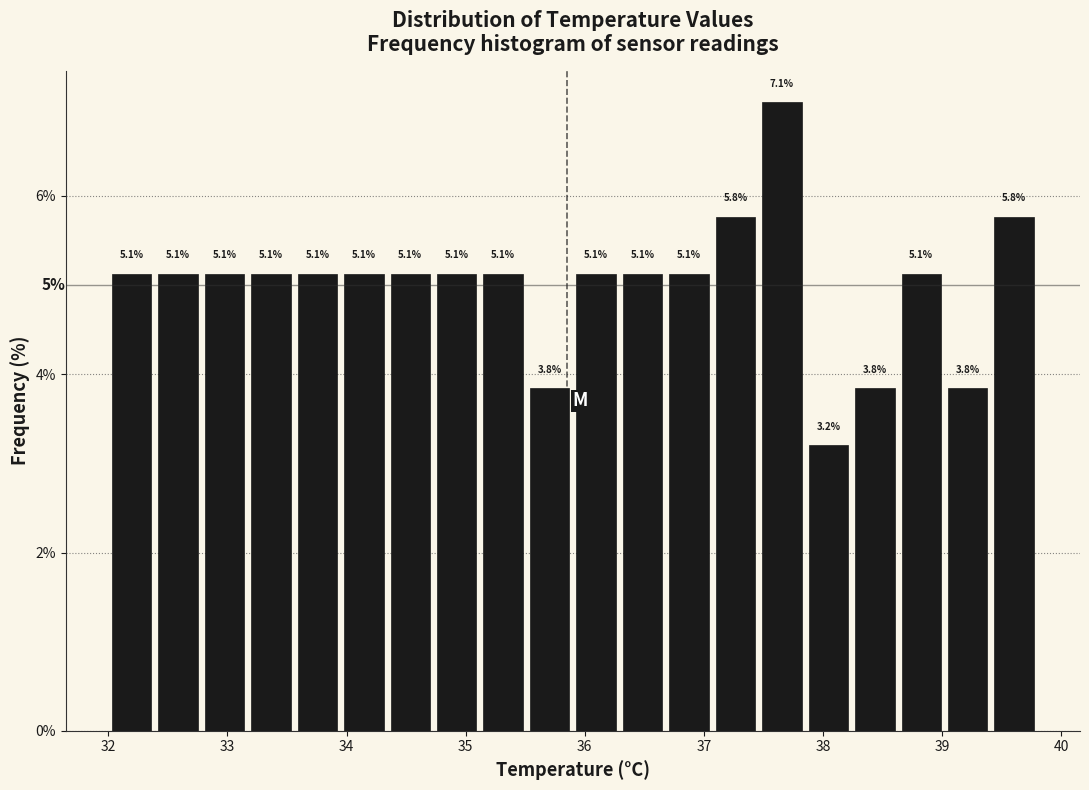

Around what value on the x-axis is the tallest bar? Give the approximate position of its centre, as read against the axis.

37.7